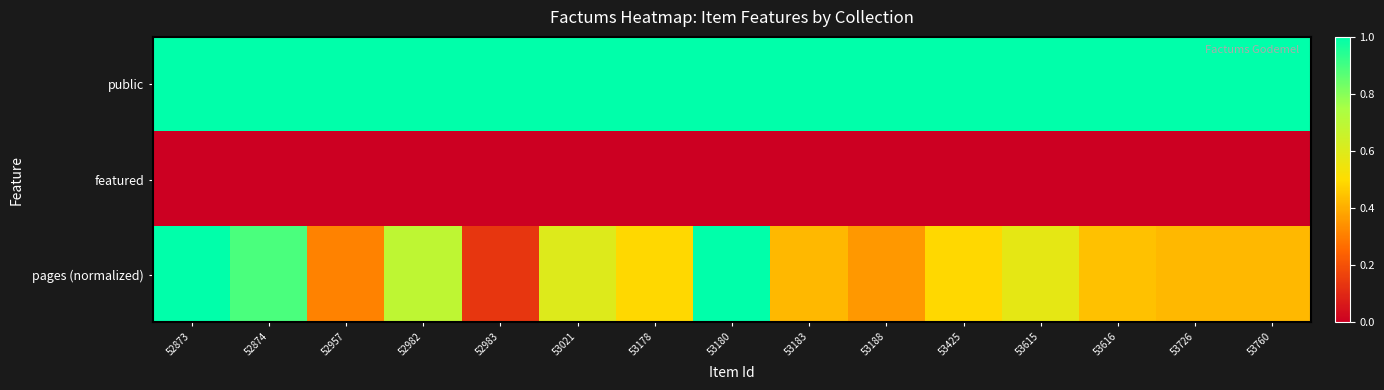

Rank the series at 53021 from lowest to highest value.

featured, pages (normalized), public